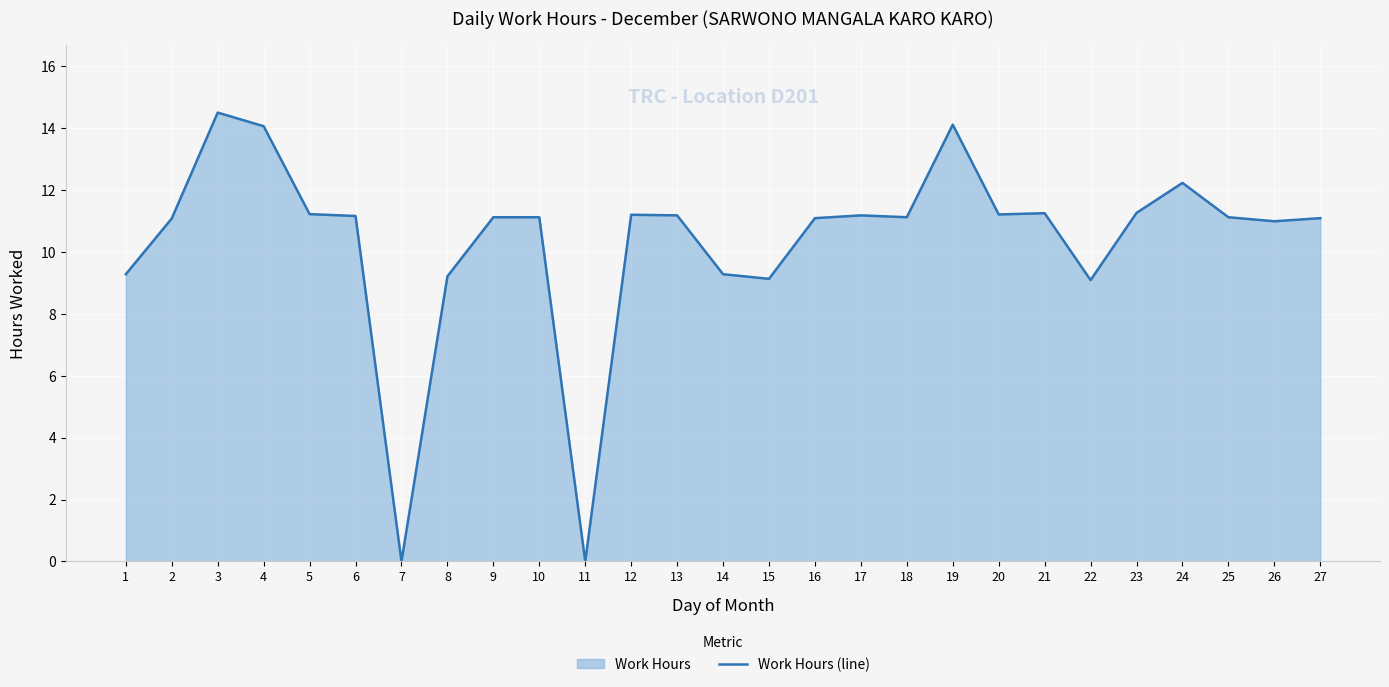

What is the value of the 15th point from the left?

9.1